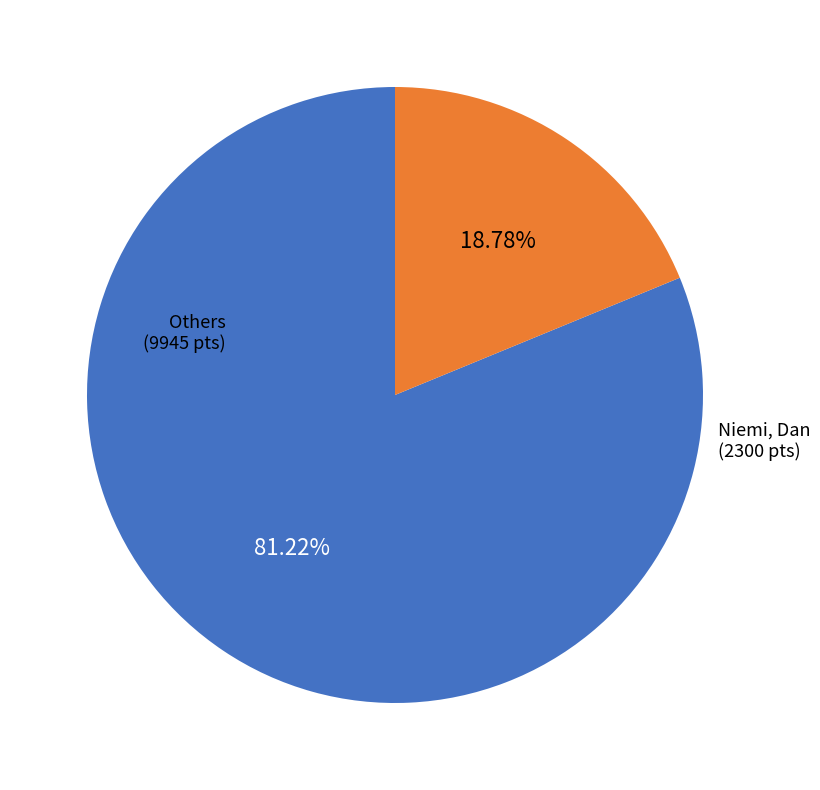

Does any single category account for the majority?

Yes